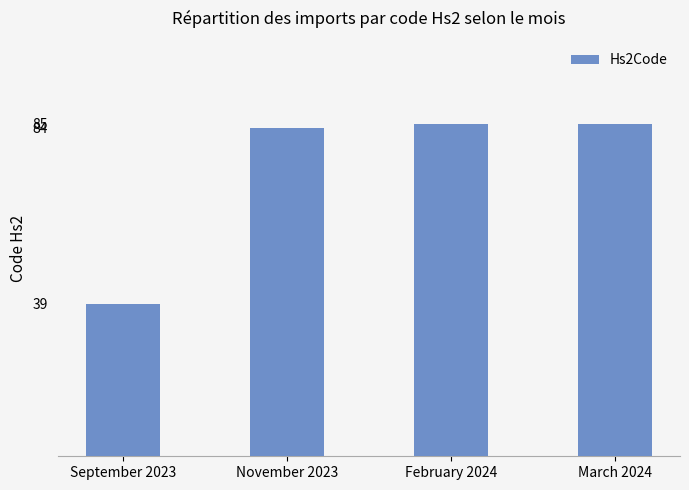

Which category has the lowest value across all series?

September 2023